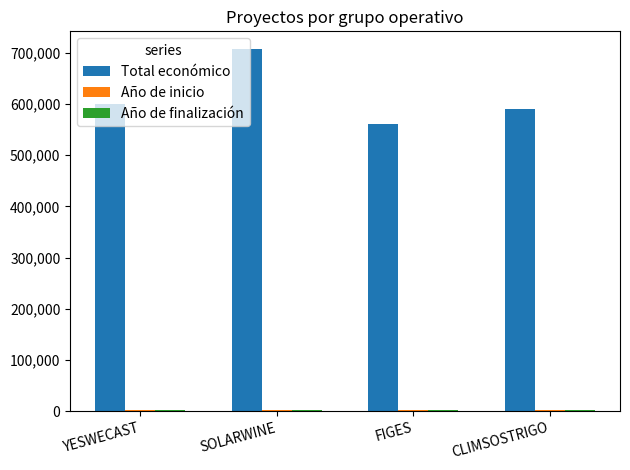

Which series has the largest total across all categories?

Total económico